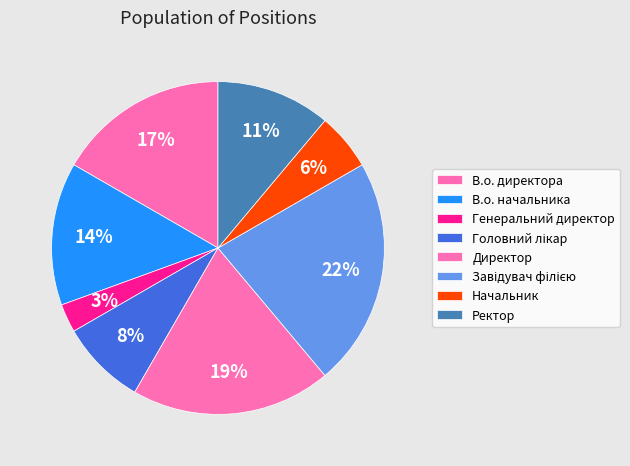

Which slice is the smallest?

Генеральний директор